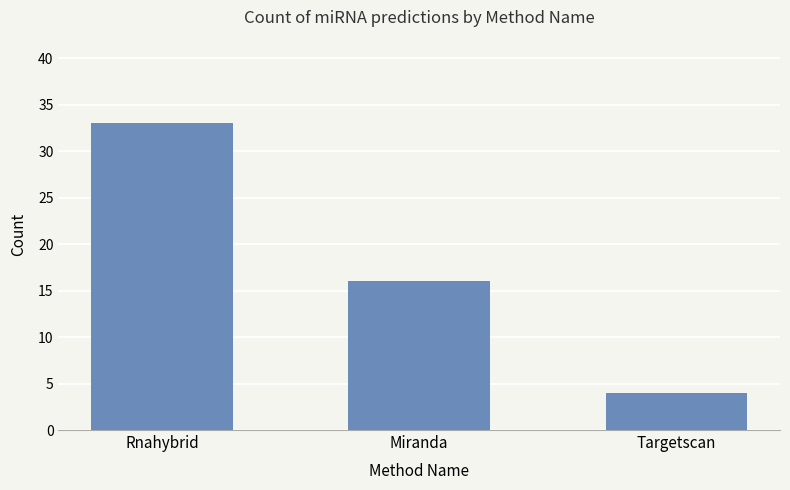

How many values are between 4 and 33?

3